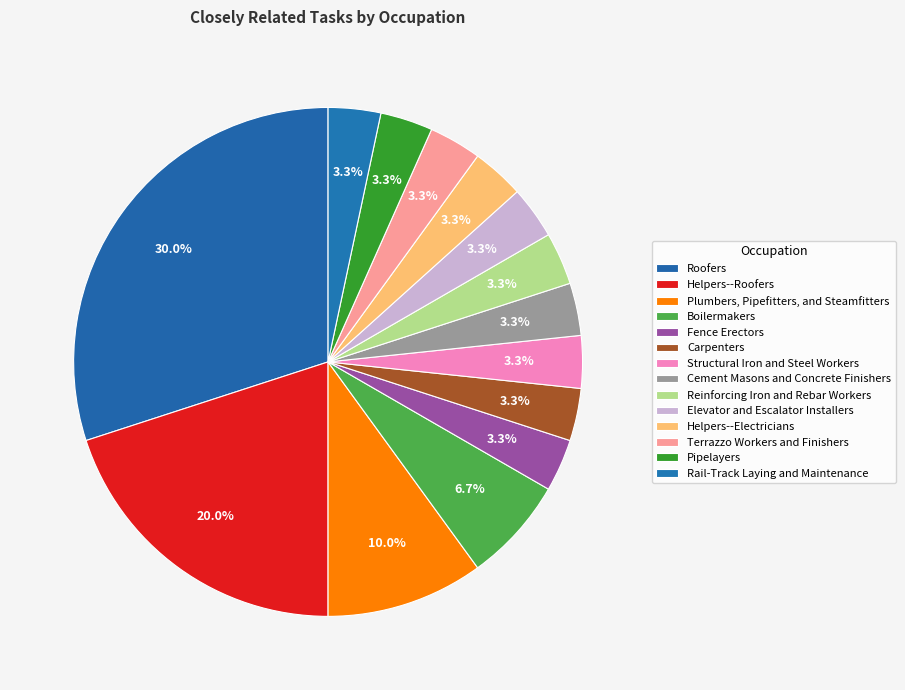

Is there any slice that represents more than half of the pie?

No